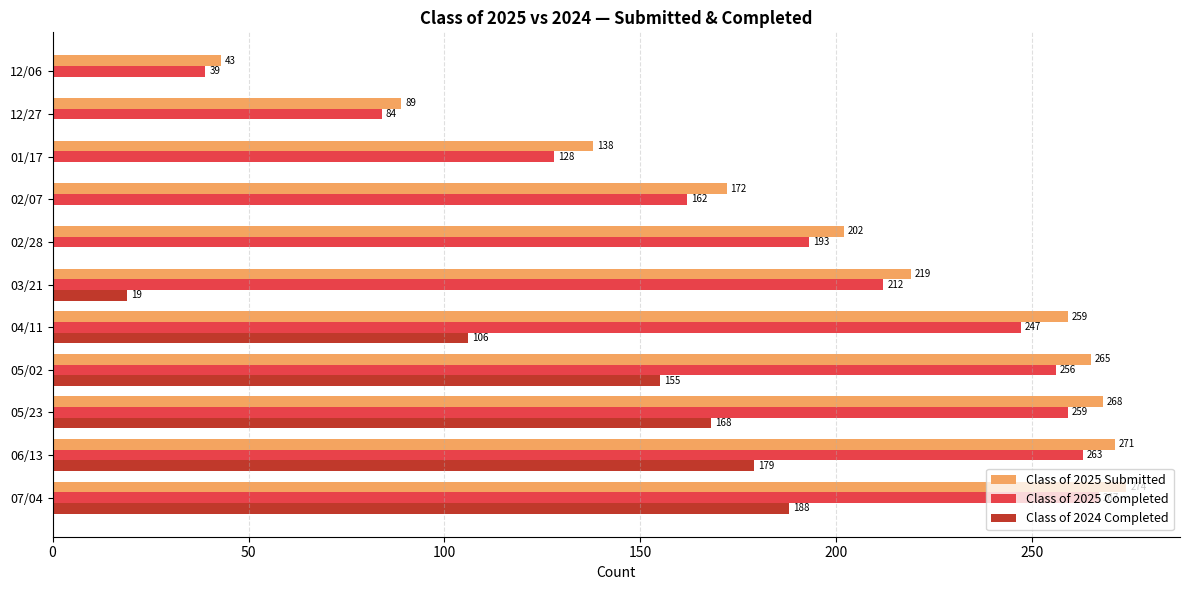

Between 05/02 and 12/06, which series saw the biggest shift?

Class of 2025 Submitted